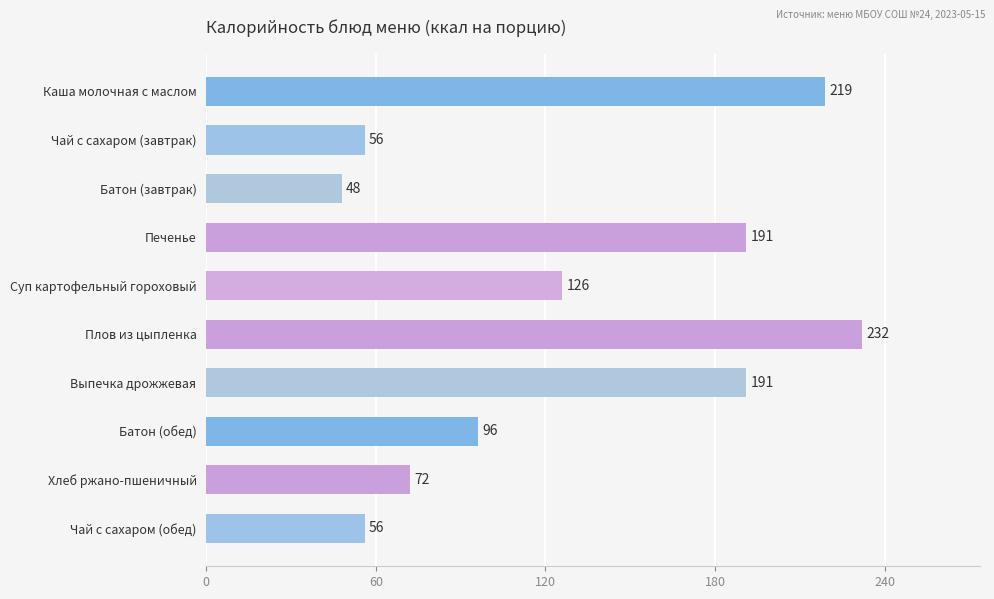

What is the average value?

129